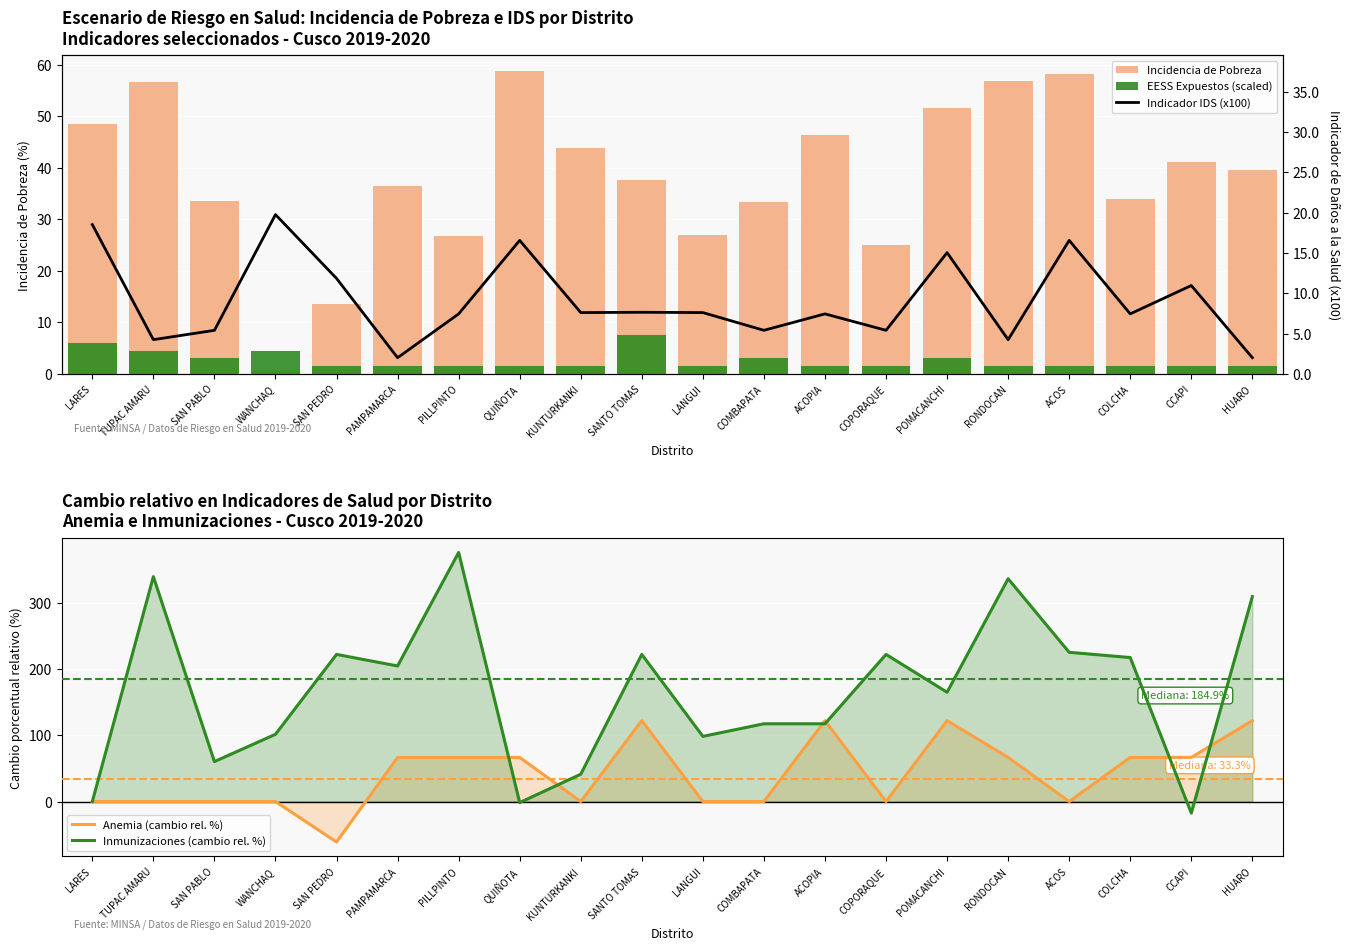

What is the difference between the Incidencia de Pobreza values at PAMPAMARCA and WANCHAQ?

35.9